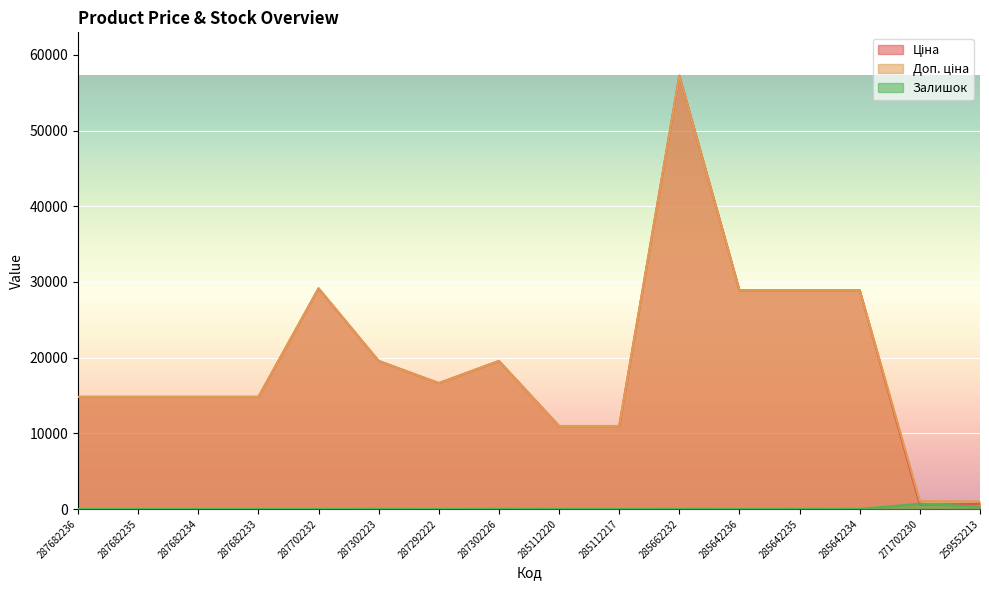

What is the label of the 13th point from the left?

285642235